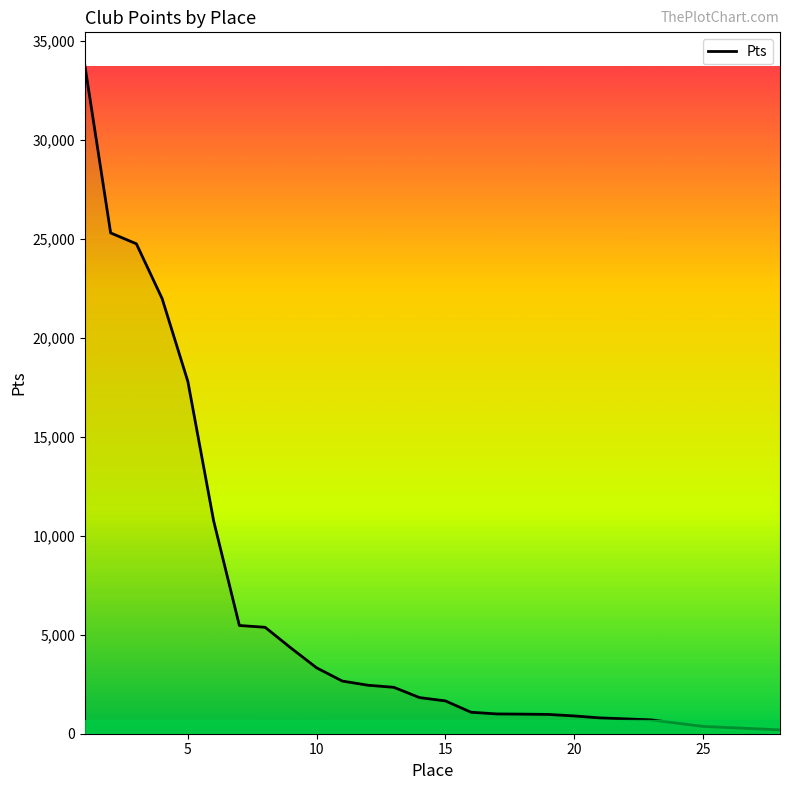

What is the greatest value displayed?

33760